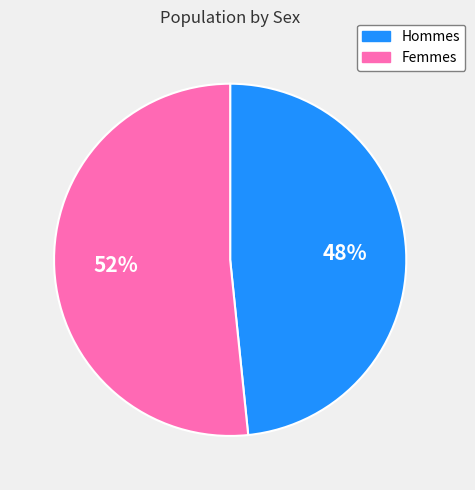

Does any single category account for the majority?

Yes